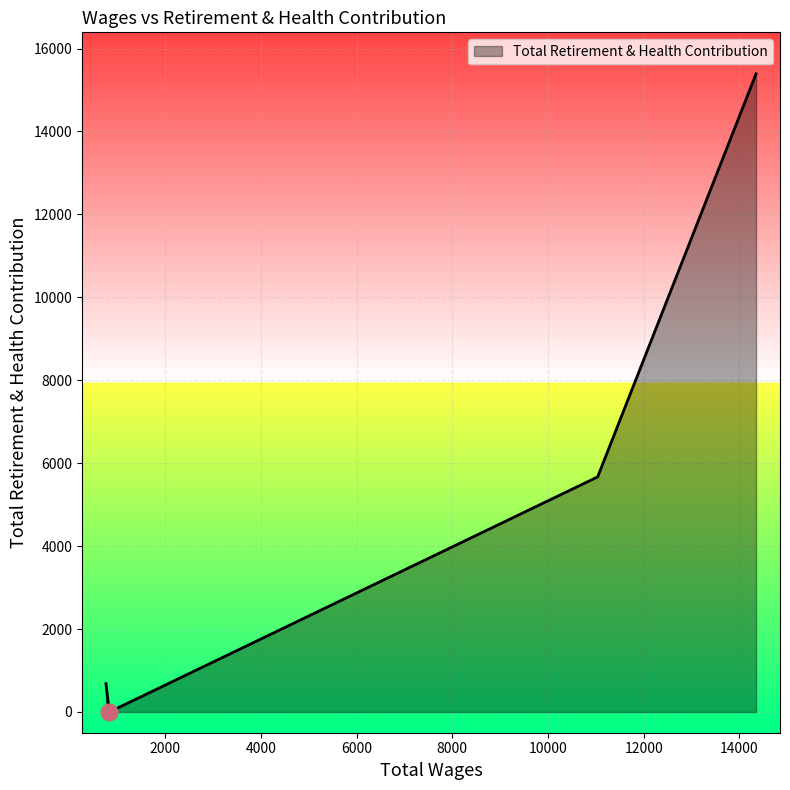

How many interior local valleys (lower than both neighbors) does the data have?

1